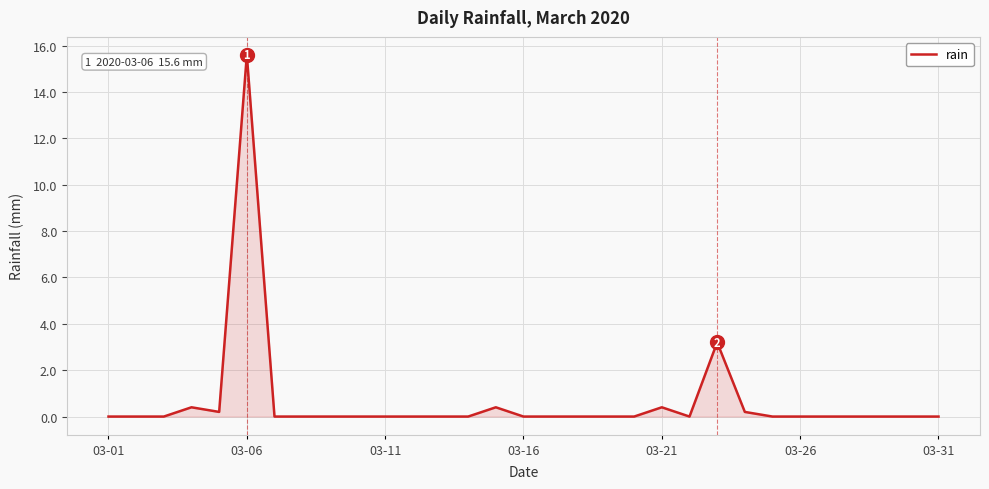

What is the average value?

0.7